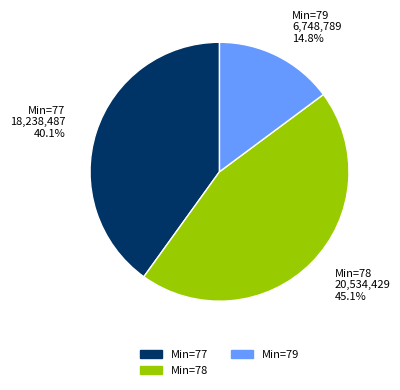

Rank the categories by value from lowest to highest.

Min=79, Min=77, Min=78